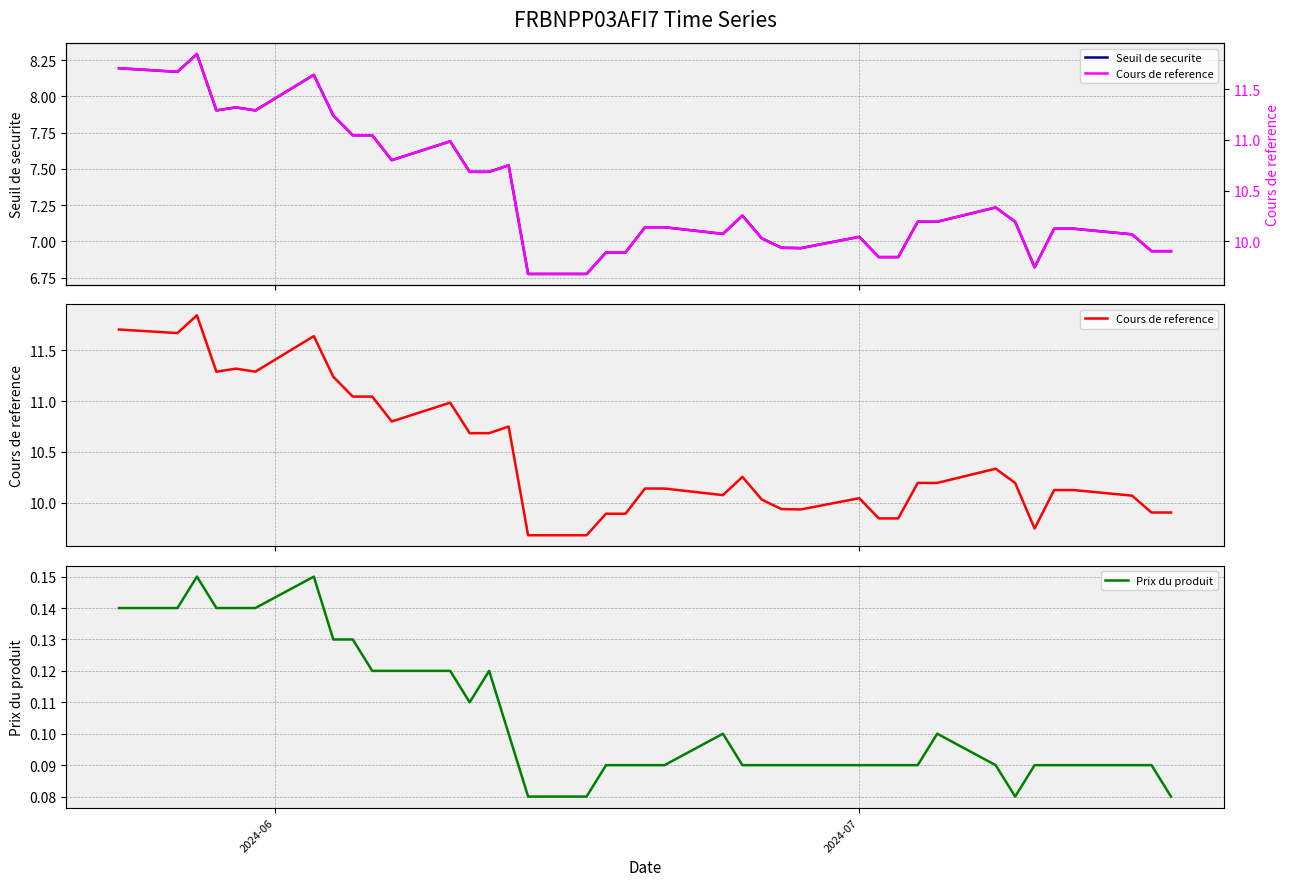

True or false: Seuil de securite has more than 2 interior local peaks.

True